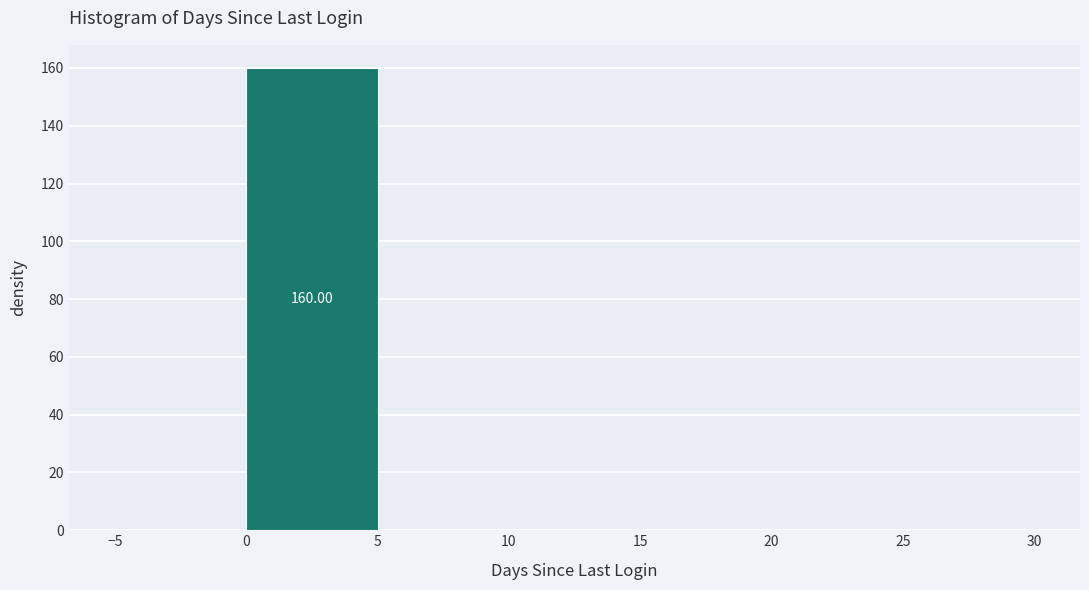

Which range on the x-axis has the tallest bar?

0 to 5